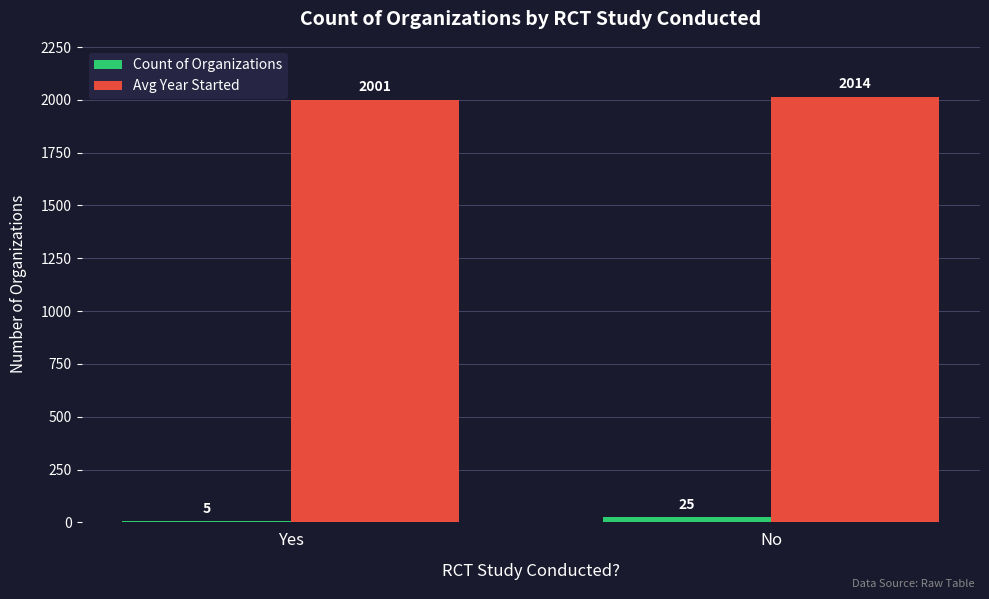

The Avg Year Started series shows 1170 at Yes. True or false?

False